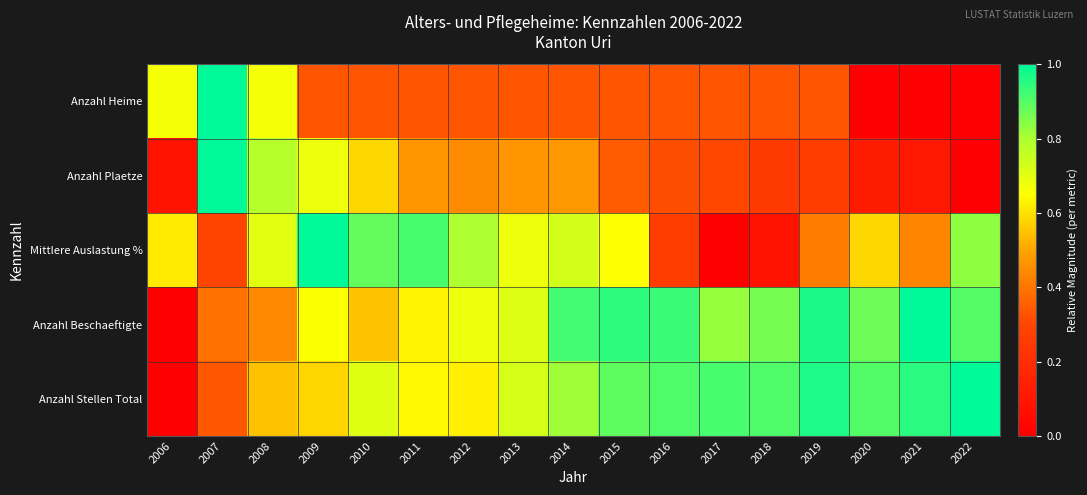

Reading right to left, list all the values displayed in this chart.

Anzahl Heime: 2022=0.0	2021=0.0	2020=0.0	2019=0.3	2018=0.3	2017=0.3	2016=0.3	2015=0.3	2014=0.3	2013=0.3	2012=0.3	2011=0.3	2010=0.3	2009=0.3	2008=0.7	2007=1.0	2006=0.7
Anzahl Plaetze: 2022=0.0	2021=0.1	2020=0.1	2019=0.3	2018=0.3	2017=0.3	2016=0.3	2015=0.3	2014=0.5	2013=0.5	2012=0.4	2011=0.5	2010=0.6	2009=0.7	2008=0.8	2007=1.0	2006=0.1
Mittlere Auslastung %: 2022=0.8	2021=0.4	2020=0.6	2019=0.4	2018=0.1	2017=0.0	2016=0.3	2015=0.6	2014=0.7	2013=0.7	2012=0.8	2011=0.9	2010=0.9	2009=1.0	2008=0.7	2007=0.3	2006=0.6
Anzahl Beschaeftigte: 2022=0.9	2021=1.0	2020=0.9	2019=1.0	2018=0.9	2017=0.8	2016=0.9	2015=0.9	2014=0.9	2013=0.7	2012=0.7	2011=0.6	2010=0.5	2009=0.7	2008=0.4	2007=0.4	2006=0.0
Anzahl Stellen Total: 2022=1.0	2021=1.0	2020=0.9	2019=1.0	2018=0.9	2017=0.9	2016=0.9	2015=0.9	2014=0.8	2013=0.7	2012=0.6	2011=0.6	2010=0.7	2009=0.6	2008=0.6	2007=0.3	2006=0.0